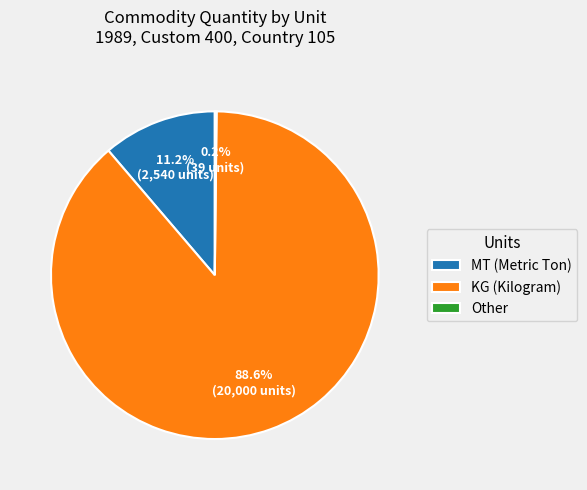

Is there any slice that represents more than half of the pie?

Yes